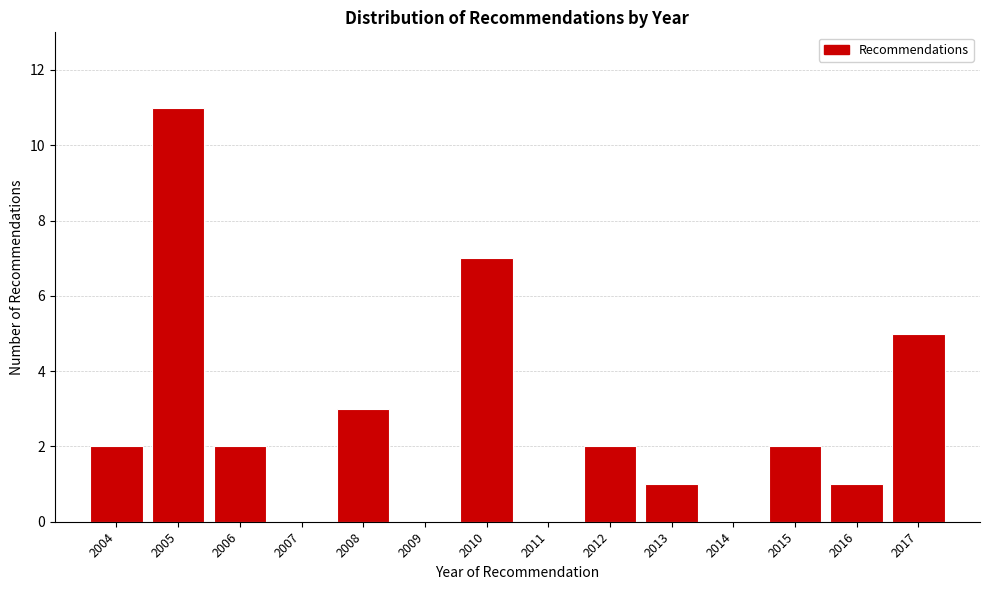

Reading left to right, what are all the values shown in this chart?

2004=2	2005=11	2006=2	2007=0	2008=3	2009=0	2010=7	2011=0	2012=2	2013=1	2014=0	2015=2	2016=1	2017=5